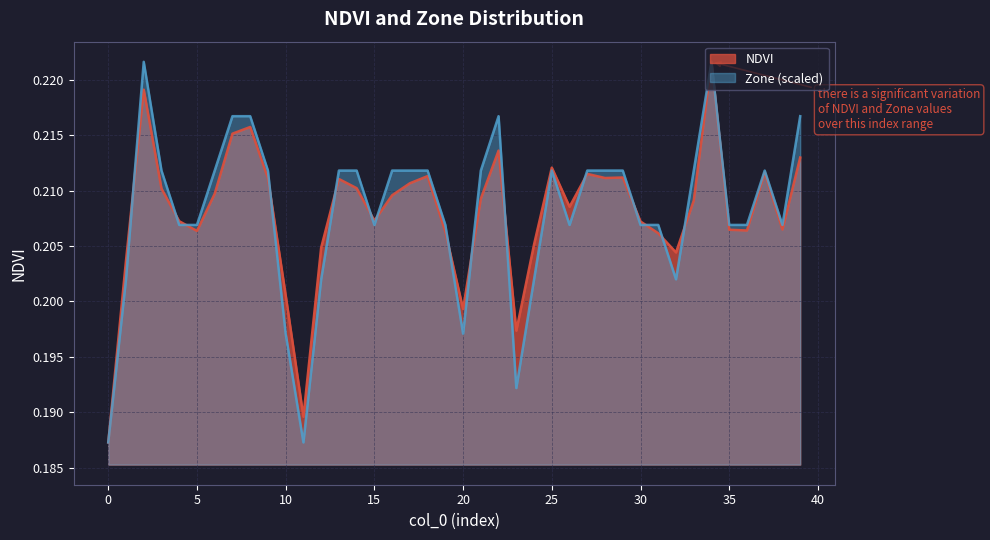

Which category has the highest value across all series?

34